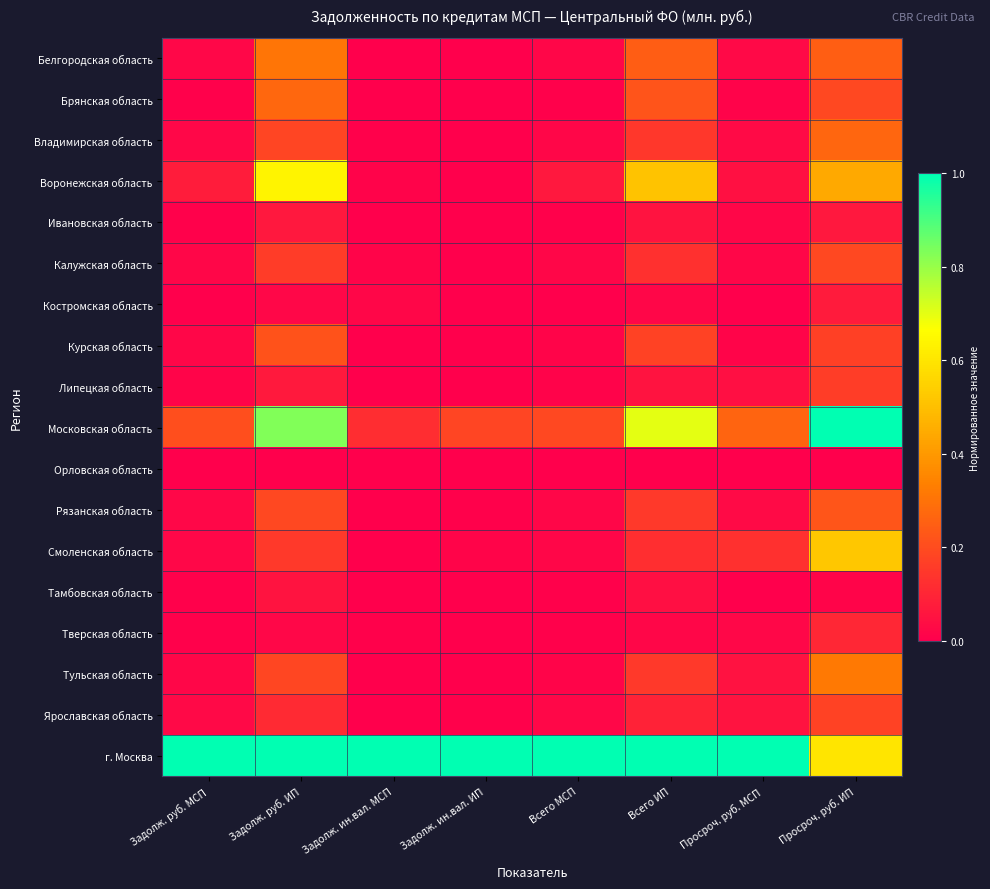

Reading left to right, extract all data points from this chart.

Белгородская область: Задолж. руб. МСП=0.0	Задолж. руб. ИП=0.3	Задолж. ин.вал. МСП=0.0	Задолж. ин.вал. ИП=0.0	Всего МСП=0.0	Всего ИП=0.2	Просроч. руб. МСП=0.0	Просроч. руб. ИП=0.2
Брянская область: Задолж. руб. МСП=0.0	Задолж. руб. ИП=0.3	Задолж. ин.вал. МСП=0.0	Задолж. ин.вал. ИП=0.0	Всего МСП=0.0	Всего ИП=0.2	Просроч. руб. МСП=0.0	Просроч. руб. ИП=0.2
Владимирская область: Задолж. руб. МСП=0.0	Задолж. руб. ИП=0.2	Задолж. ин.вал. МСП=0.0	Задолж. ин.вал. ИП=0.0	Всего МСП=0.0	Всего ИП=0.1	Просроч. руб. МСП=0.0	Просроч. руб. ИП=0.3
Воронежская область: Задолж. руб. МСП=0.1	Задолж. руб. ИП=0.6	Задолж. ин.вал. МСП=0.0	Задолж. ин.вал. ИП=0.0	Всего МСП=0.1	Всего ИП=0.5	Просроч. руб. МСП=0.0	Просроч. руб. ИП=0.4
Ивановская область: Задолж. руб. МСП=0.0	Задолж. руб. ИП=0.1	Задолж. ин.вал. МСП=0.0	Задолж. ин.вал. ИП=0.0	Всего МСП=0.0	Всего ИП=0.1	Просроч. руб. МСП=0.0	Просроч. руб. ИП=0.1
Калужская область: Задолж. руб. МСП=0.0	Задолж. руб. ИП=0.2	Задолж. ин.вал. МСП=0.0	Задолж. ин.вал. ИП=0.0	Всего МСП=0.0	Всего ИП=0.1	Просроч. руб. МСП=0.0	Просроч. руб. ИП=0.2
Костромская область: Задолж. руб. МСП=0.0	Задолж. руб. ИП=0.0	Задолж. ин.вал. МСП=0.0	Задолж. ин.вал. ИП=0.0	Всего МСП=0.0	Всего ИП=0.0	Просроч. руб. МСП=0.0	Просроч. руб. ИП=0.1
Курская область: Задолж. руб. МСП=0.0	Задолж. руб. ИП=0.2	Задолж. ин.вал. МСП=0.0	Задолж. ин.вал. ИП=0.0	Всего МСП=0.0	Всего ИП=0.2	Просроч. руб. МСП=0.0	Просроч. руб. ИП=0.2
Липецкая область: Задолж. руб. МСП=0.0	Задолж. руб. ИП=0.1	Задолж. ин.вал. МСП=0.0	Задолж. ин.вал. ИП=0.0	Всего МСП=0.0	Всего ИП=0.1	Просроч. руб. МСП=0.0	Просроч. руб. ИП=0.2
Московская область: Задолж. руб. МСП=0.2	Задолж. руб. ИП=0.8	Задолж. ин.вал. МСП=0.1	Задолж. ин.вал. ИП=0.2	Всего МСП=0.2	Всего ИП=0.7	Просроч. руб. МСП=0.3	Просроч. руб. ИП=1.0
Орловская область: Задолж. руб. МСП=0.0	Задолж. руб. ИП=0.0	Задолж. ин.вал. МСП=0.0	Задолж. ин.вал. ИП=0.0	Всего МСП=0.0	Всего ИП=0.0	Просроч. руб. МСП=0.0	Просроч. руб. ИП=0.0
Рязанская область: Задолж. руб. МСП=0.0	Задолж. руб. ИП=0.2	Задолж. ин.вал. МСП=0.0	Задолж. ин.вал. ИП=0.0	Всего МСП=0.0	Всего ИП=0.2	Просроч. руб. МСП=0.0	Просроч. руб. ИП=0.2
Смоленская область: Задолж. руб. МСП=0.0	Задолж. руб. ИП=0.1	Задолж. ин.вал. МСП=0.0	Задолж. ин.вал. ИП=0.0	Всего МСП=0.0	Всего ИП=0.1	Просроч. руб. МСП=0.1	Просроч. руб. ИП=0.5
Тамбовская область: Задолж. руб. МСП=0.0	Задолж. руб. ИП=0.1	Задолж. ин.вал. МСП=0.0	Задолж. ин.вал. ИП=0.0	Всего МСП=0.0	Всего ИП=0.0	Просроч. руб. МСП=0.0	Просроч. руб. ИП=0.0
Тверская область: Задолж. руб. МСП=0.0	Задолж. руб. ИП=0.0	Задолж. ин.вал. МСП=0.0	Задолж. ин.вал. ИП=0.0	Всего МСП=0.0	Всего ИП=0.0	Просроч. руб. МСП=0.0	Просроч. руб. ИП=0.1
Тульская область: Задолж. руб. МСП=0.0	Задолж. руб. ИП=0.2	Задолж. ин.вал. МСП=0.0	Задолж. ин.вал. ИП=0.0	Всего МСП=0.0	Всего ИП=0.1	Просроч. руб. МСП=0.0	Просроч. руб. ИП=0.3
Ярославская область: Задолж. руб. МСП=0.0	Задолж. руб. ИП=0.1	Задолж. ин.вал. МСП=0.0	Задолж. ин.вал. ИП=0.0	Всего МСП=0.0	Всего ИП=0.1	Просроч. руб. МСП=0.1	Просроч. руб. ИП=0.2
г. Москва: Задолж. руб. МСП=1.0	Задолж. руб. ИП=1.0	Задолж. ин.вал. МСП=1.0	Задолж. ин.вал. ИП=1.0	Всего МСП=1.0	Всего ИП=1.0	Просроч. руб. МСП=1.0	Просроч. руб. ИП=0.6